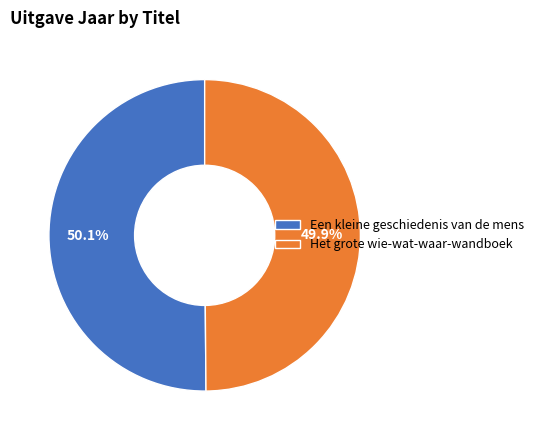

Is there a majority slice in this chart?

Yes